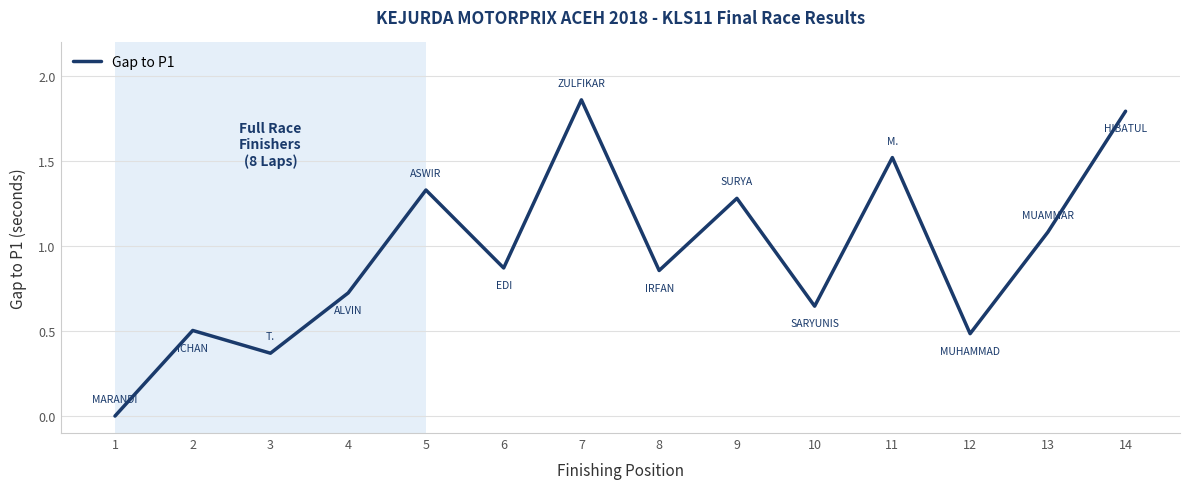

Which has a higher value, 2 or 11?

11